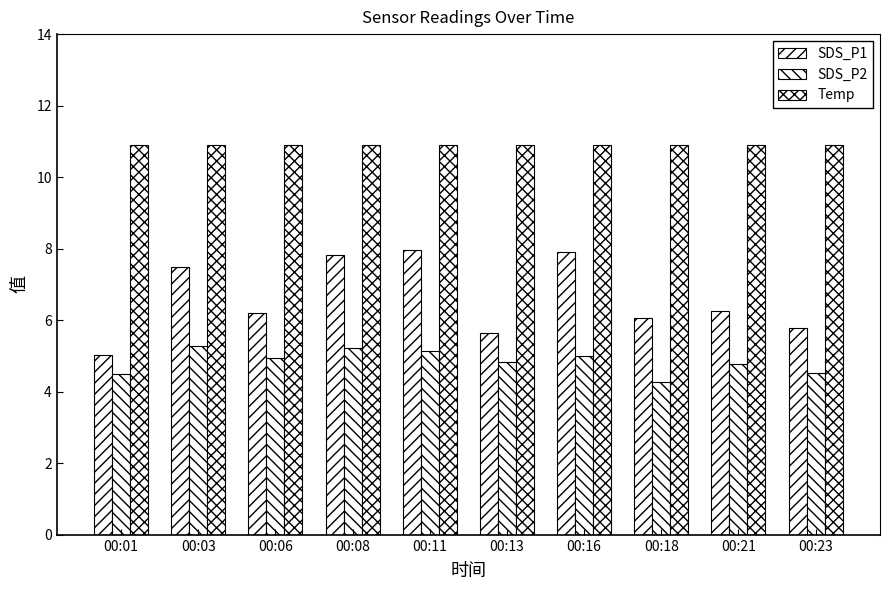

How many bars are there in each group?

3